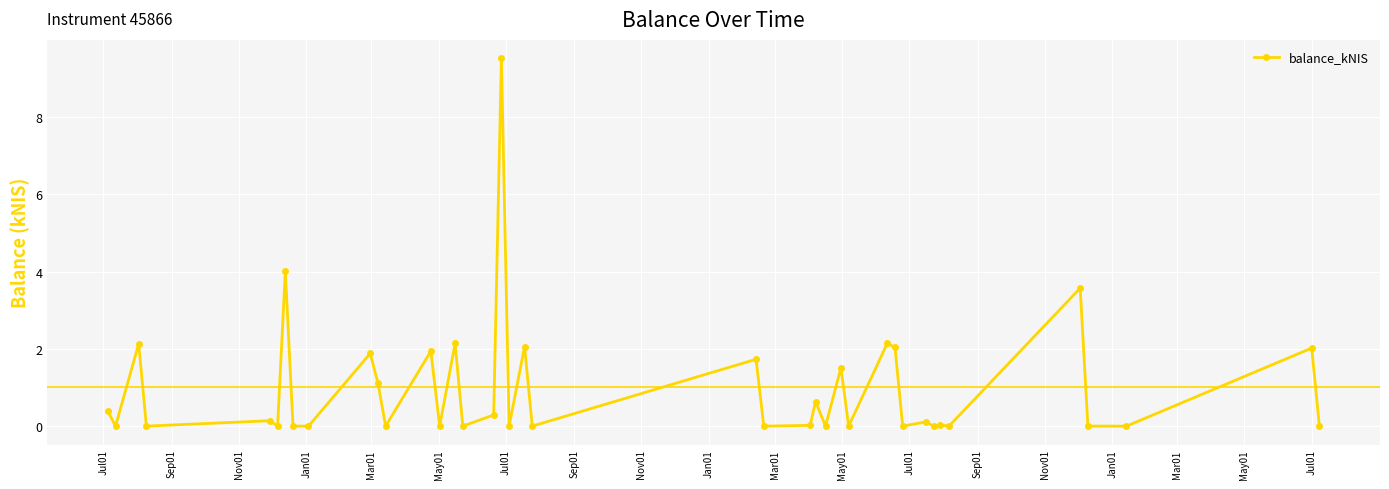

True or false: there are more than 1 points higher than both neighbors.

True